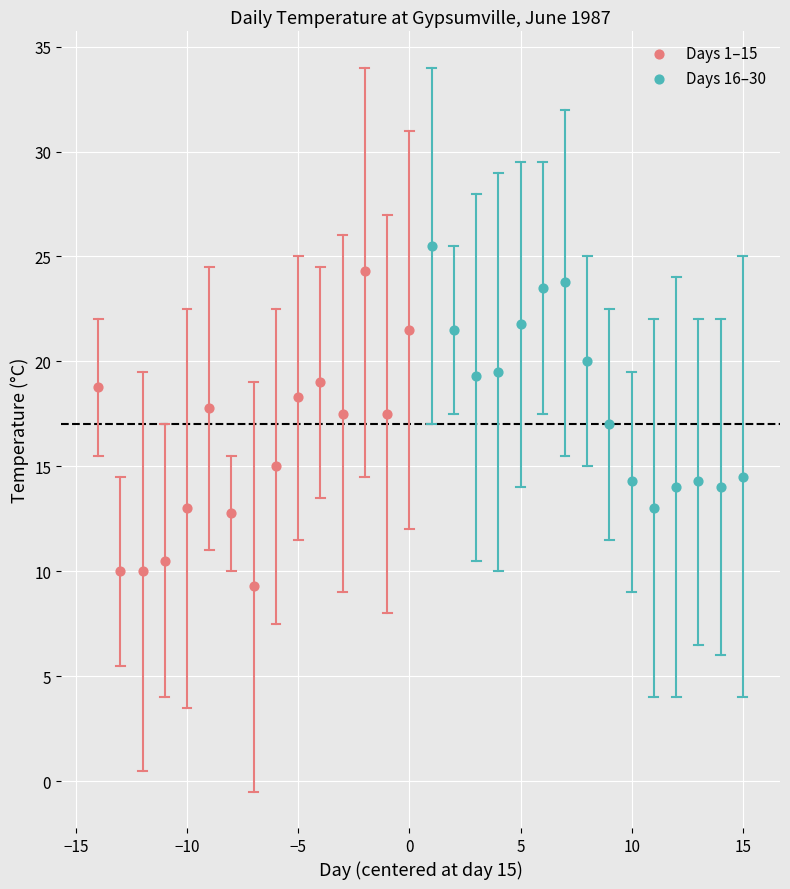

Which series reaches the minimum Y coordinate?

Days 1–15